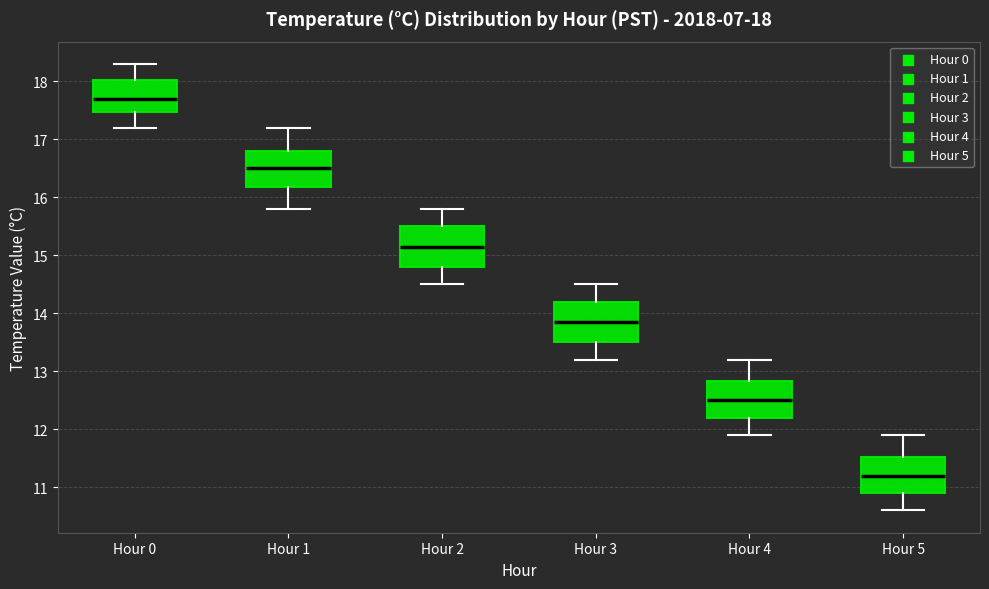

Which box has the lowest median line?

Hour 5